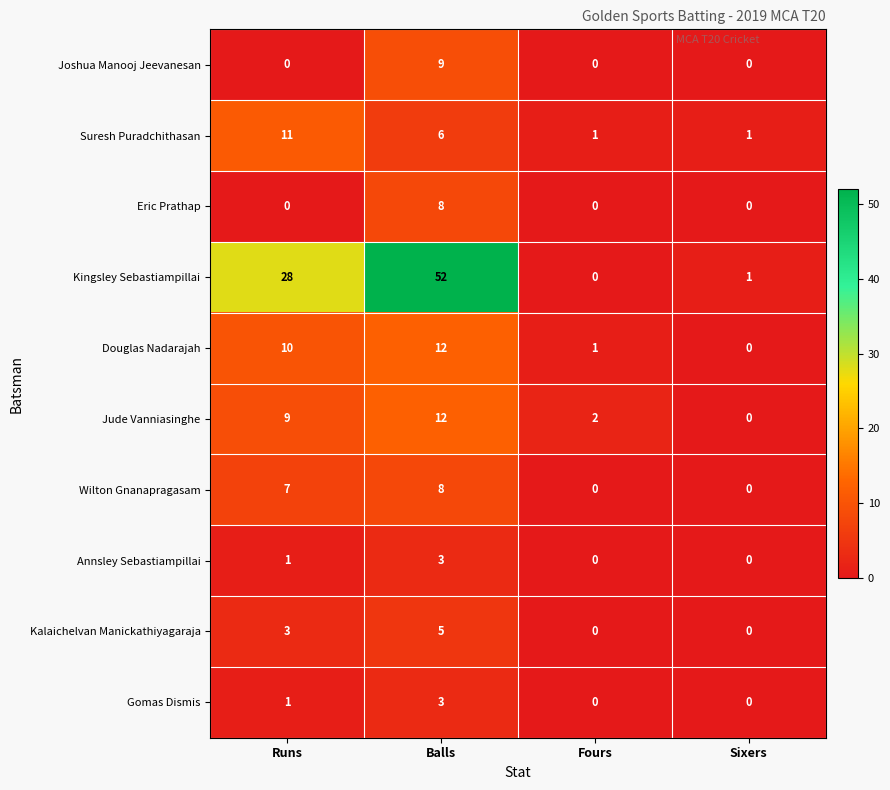

Which series has the largest total across all categories?

Kingsley Sebastiampillai